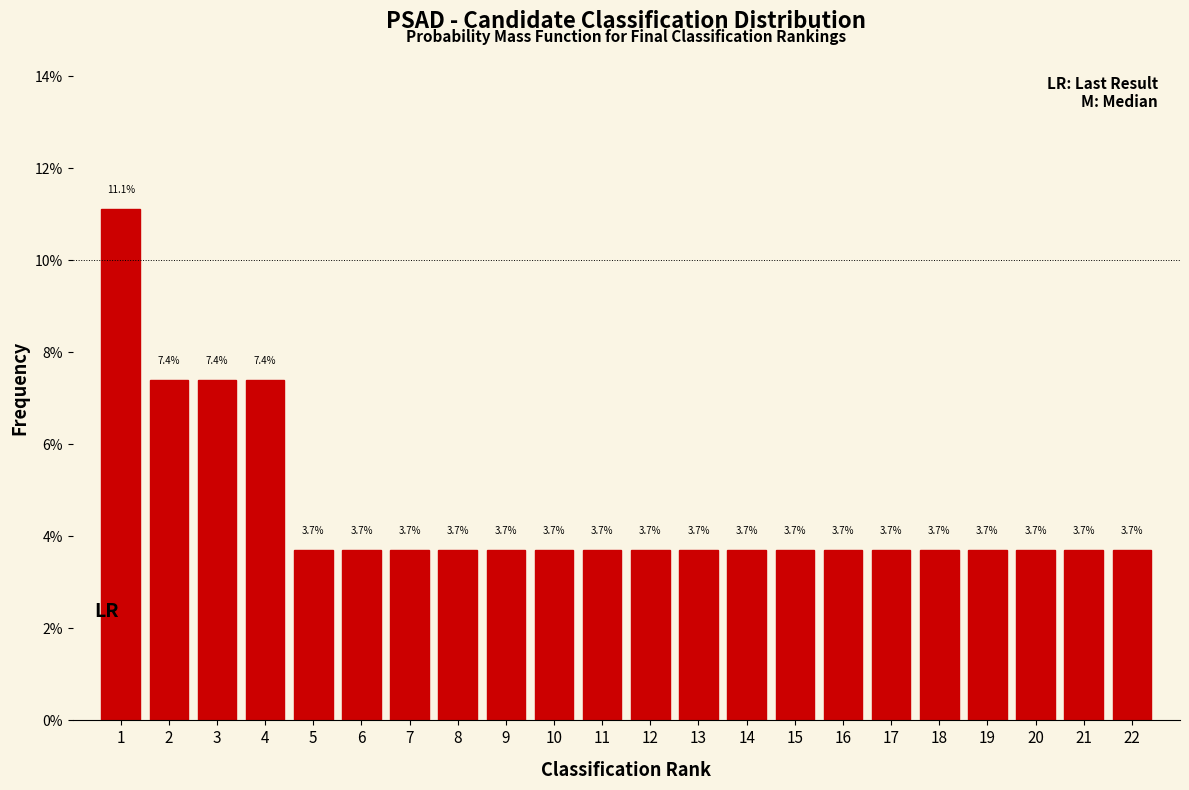

Over which range of the x-axis is the bar tallest?

0.5 to 1.5